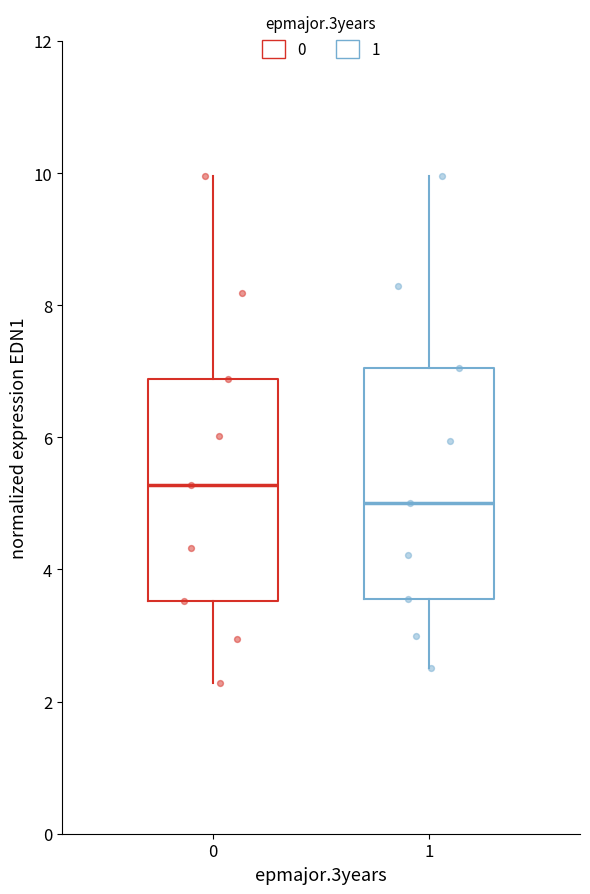

Reading left to right, transcribe this box plot: for each box, give where its median line is, the range the box spans, and where its two whiskers end, as read against the y-axis. The values are not printed on the chart, so give them approximately, as read against the axis.

0: median 5.2, box 3.6 to 6.8, whiskers 2.2 to 10.0
1: median 5.0, box 3.6 to 7.0, whiskers 2.6 to 10.0